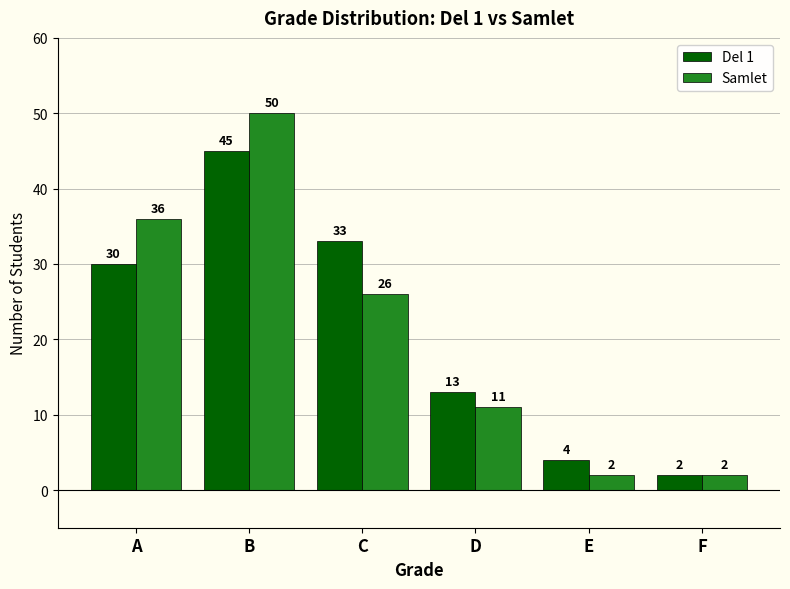

The Del 1 series shows 30 at A. True or false?

True